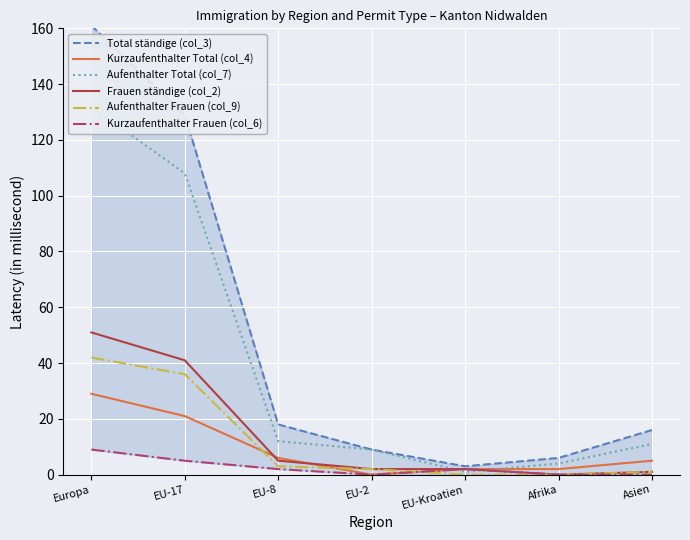

What is the total value across all series at Afrika?

12